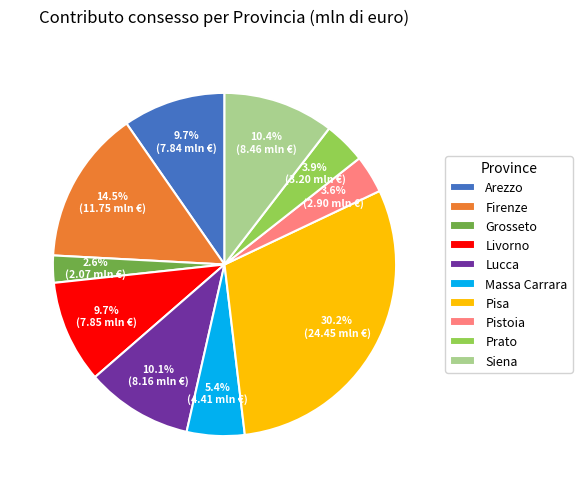

To the nearest percent, what is the average slice percentage?

10%